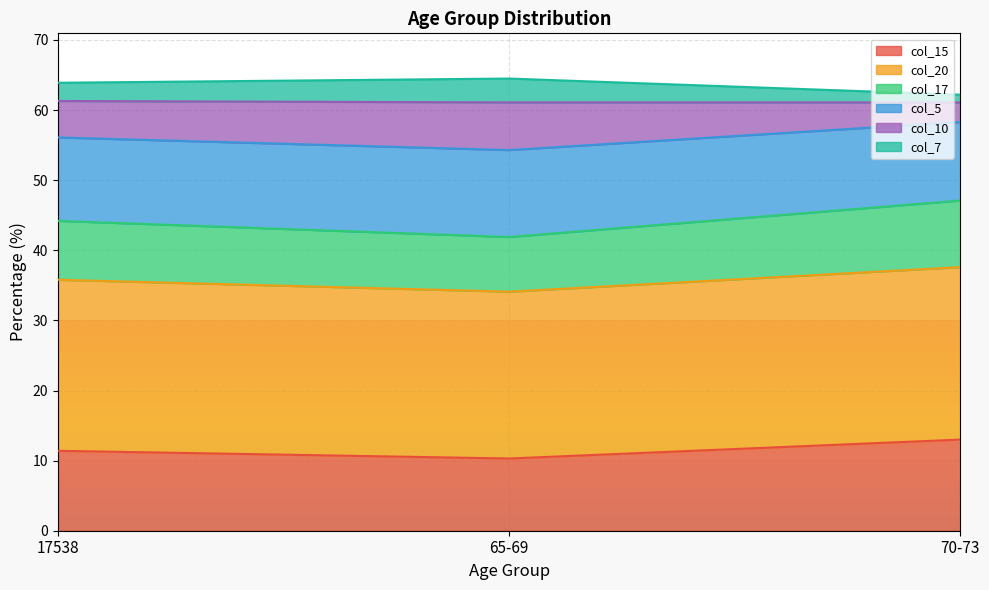

What is the highest value of the col_15 series?

13.0